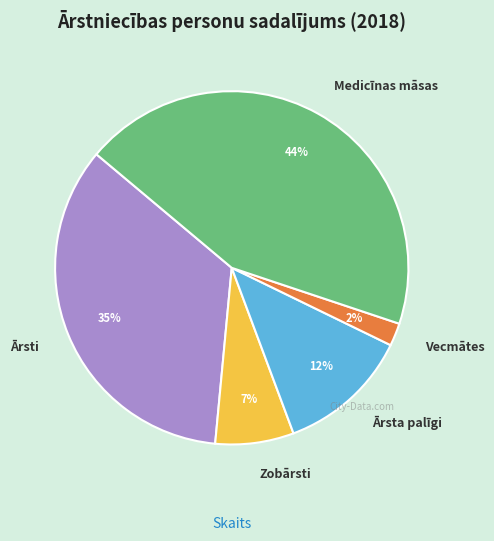

Do Medicīnas māsas and Ārsta palīgi together represent more than half of the pie?

Yes